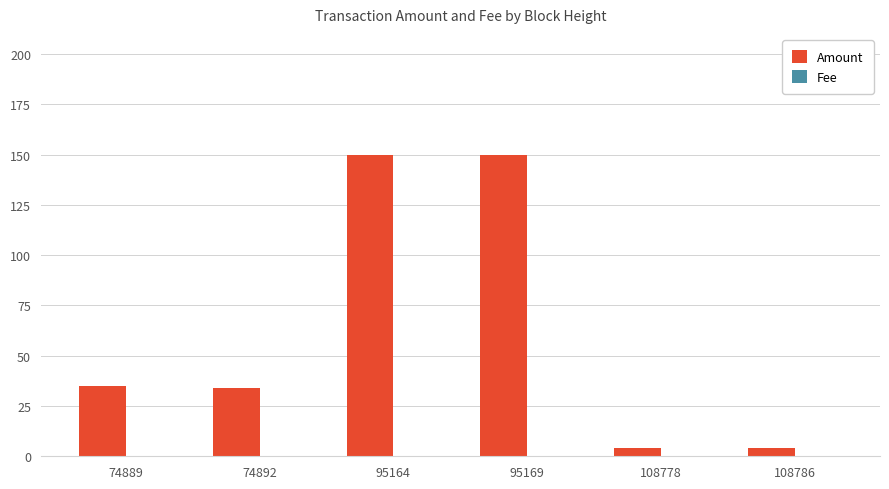

The value of Amount at 74892 is 34.0. True or false?

True